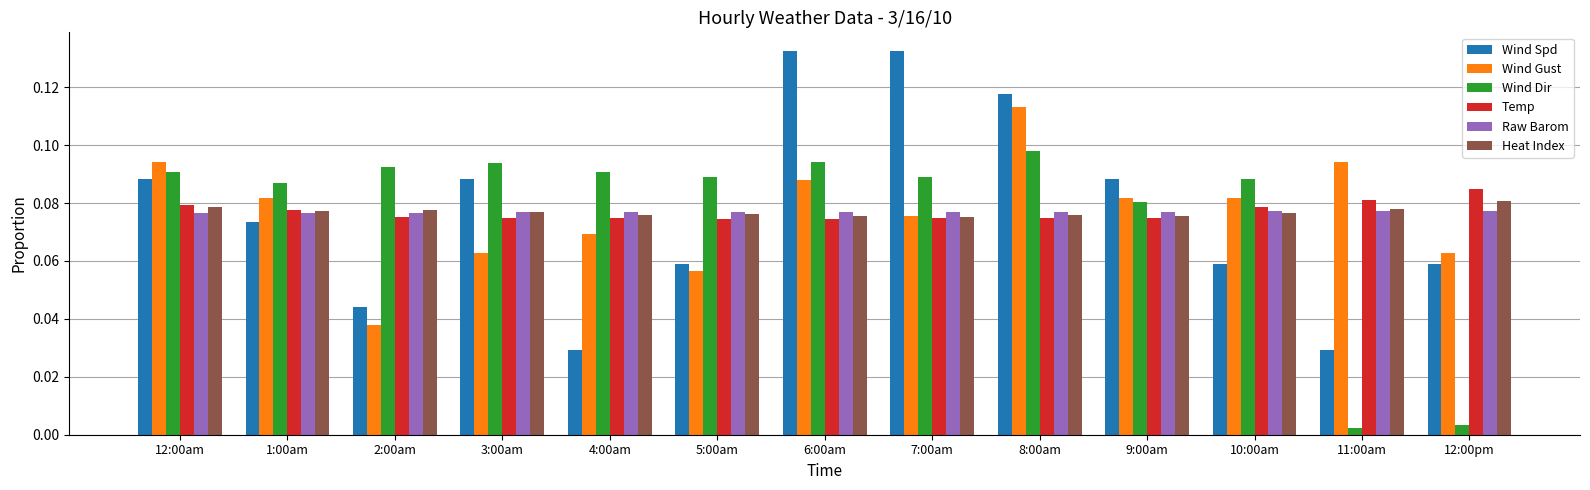

Does the chart contain any negative values?

No